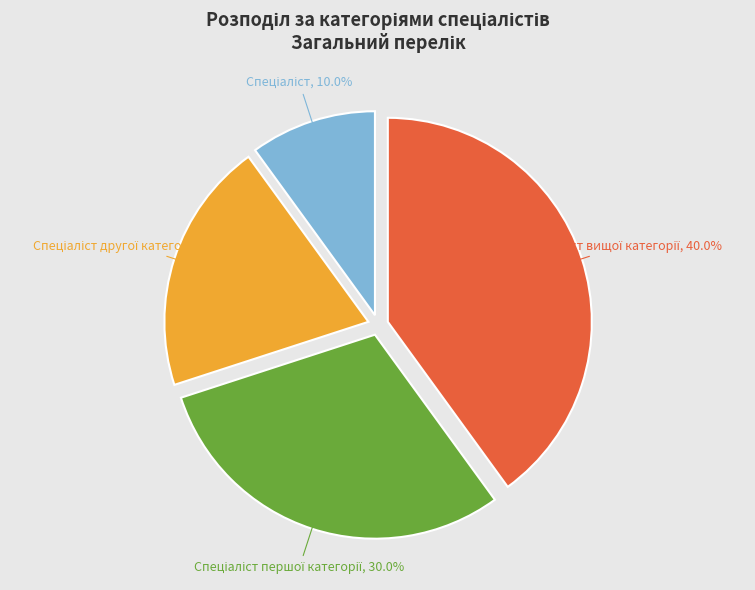

Is there any slice that represents more than half of the pie?

No